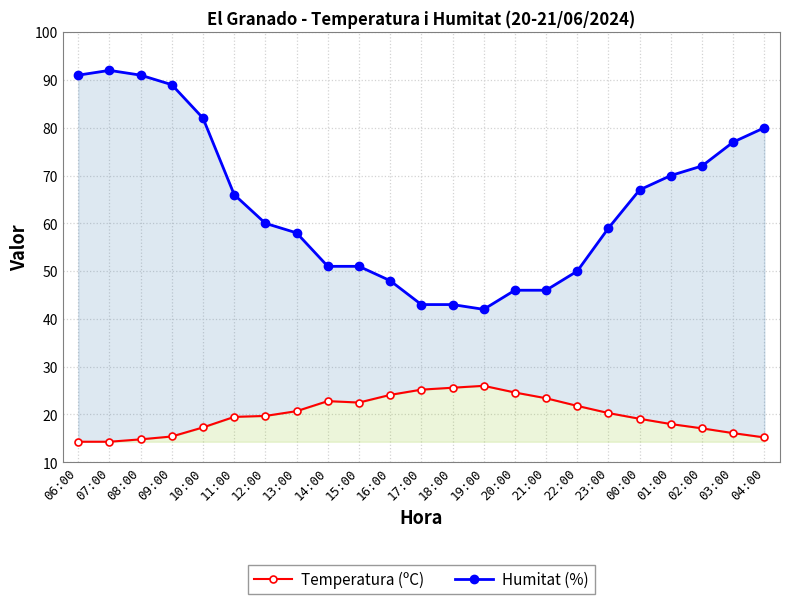

List the series in order of their overall mean, lowest first.

Temperatura (ºC), Humitat (%)